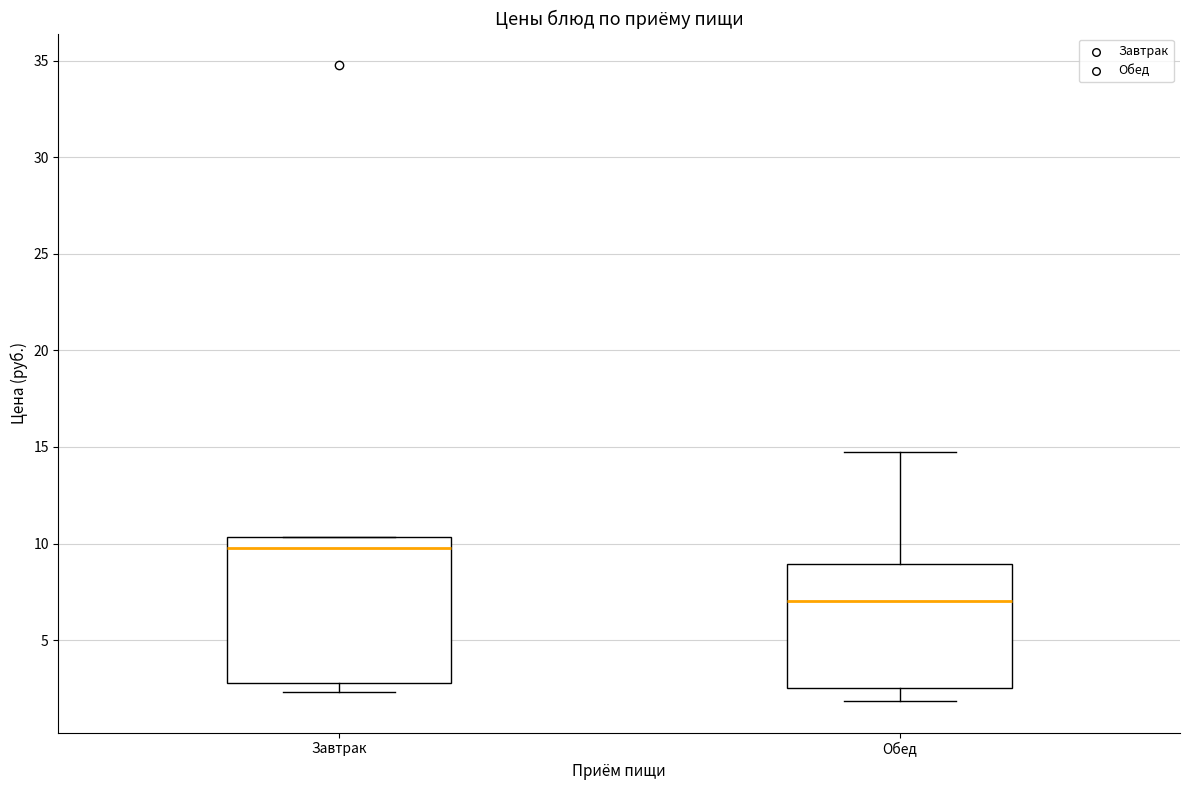

Comparing the boxes themselves (not the whiskers), which one is the tallest?

Завтрак